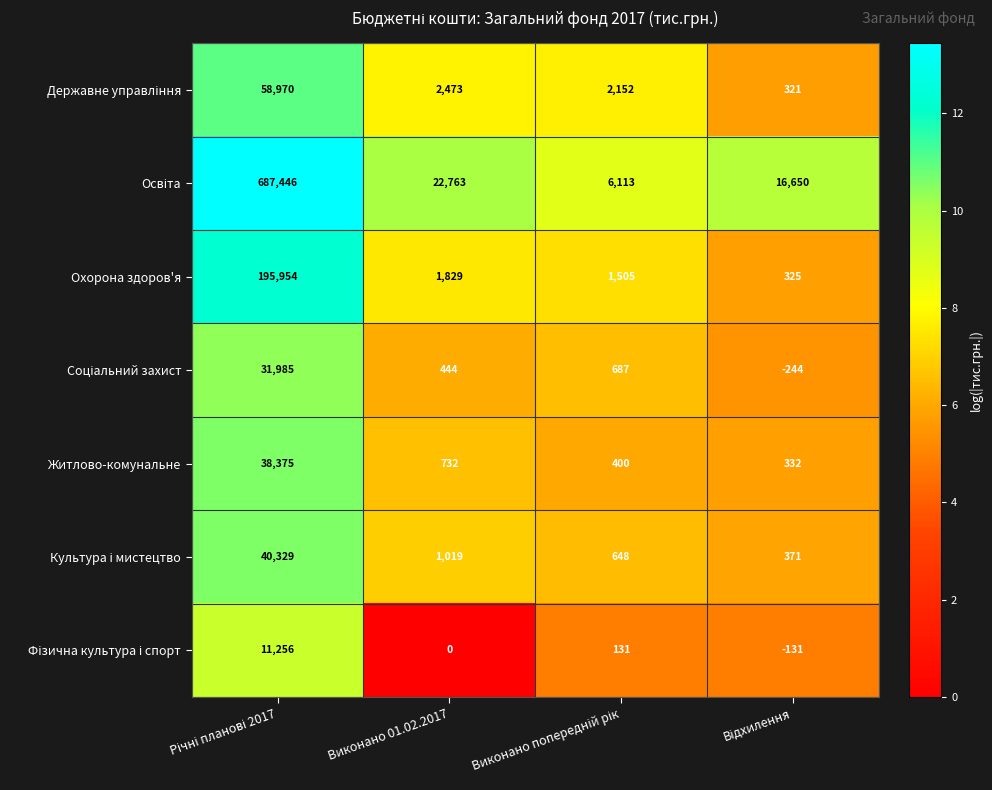

How many values in the Охорона здоров'я series are below 1829?

2